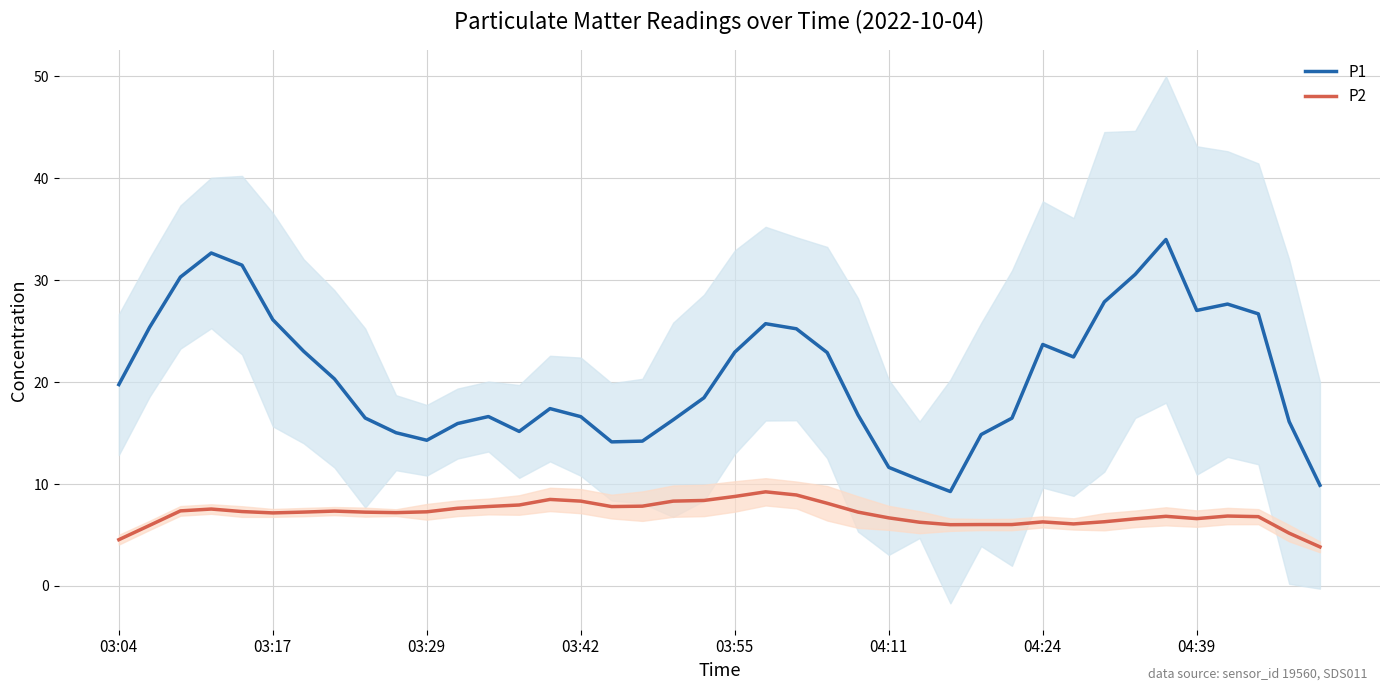

What are all the series names shown in the legend?

P1, P2